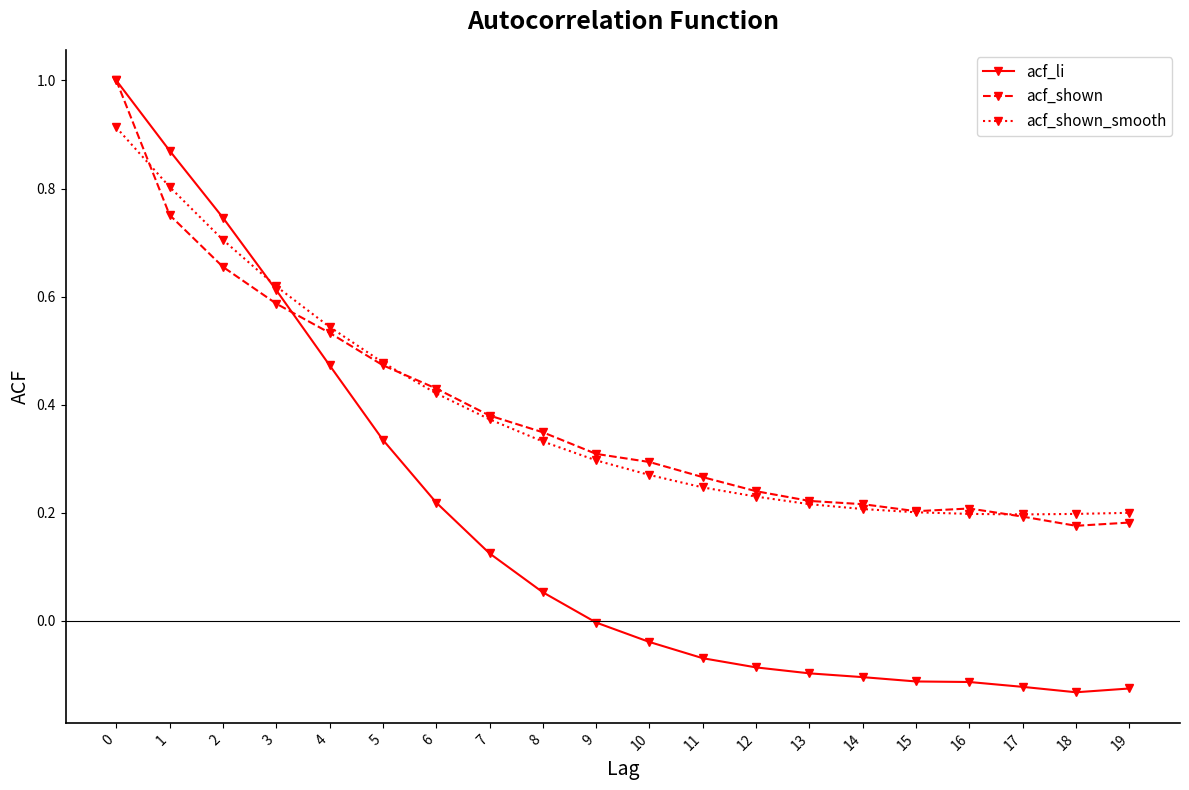

The acf_li series shows -0.1 at 18. True or false?

True